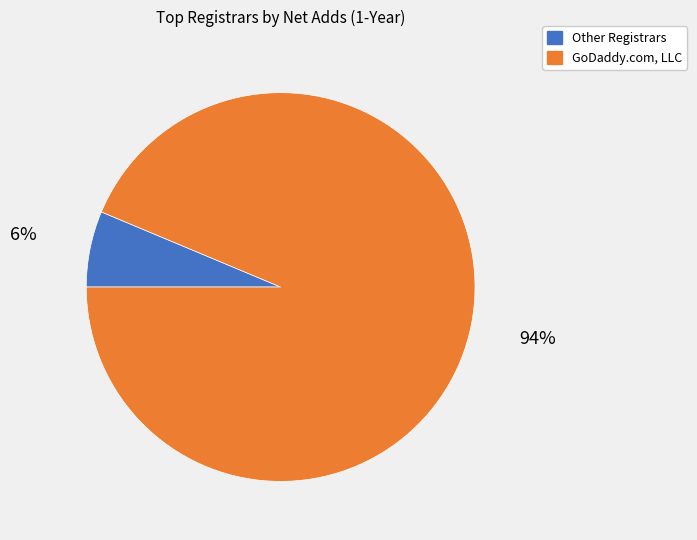

Which has a higher value, GoDaddy.com, LLC or Other Registrars?

GoDaddy.com, LLC